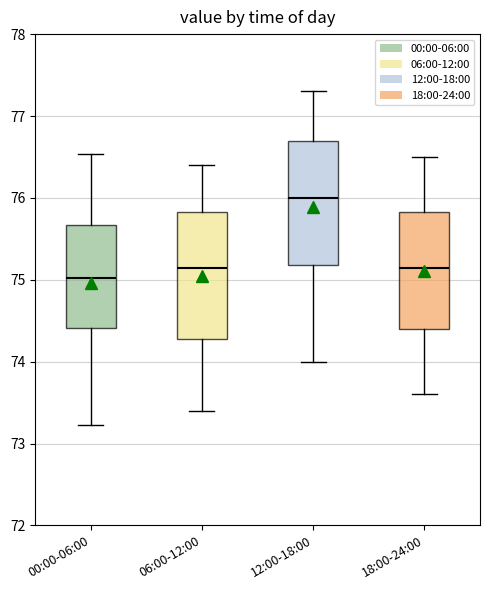

Reading left to right, transcribe this box plot: for each box, give where its median line is, the range the box spans, and where its two whiskers end, as read against the y-axis. The values are not printed on the chart, so give them approximately, as read against the axis.

00:00-06:00: median 75.0, box 74.4 to 75.7, whiskers 73.2 to 76.5
06:00-12:00: median 75.2, box 74.3 to 75.8, whiskers 73.4 to 76.4
12:00-18:00: median 76.0, box 75.2 to 76.7, whiskers 74.0 to 77.3
18:00-24:00: median 75.2, box 74.4 to 75.8, whiskers 73.6 to 76.5